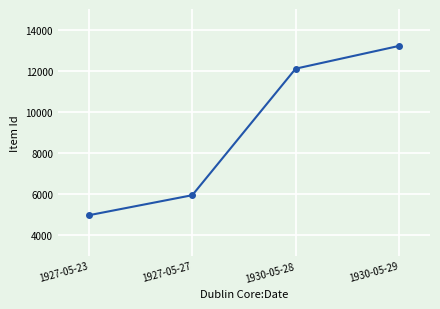

How many categories are shown in the chart?

4